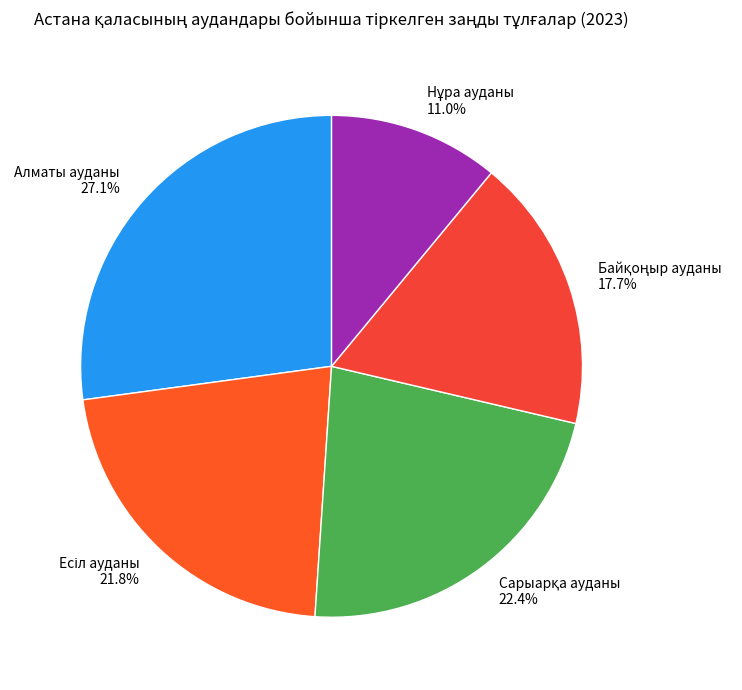

Is there any slice that represents more than half of the pie?

No